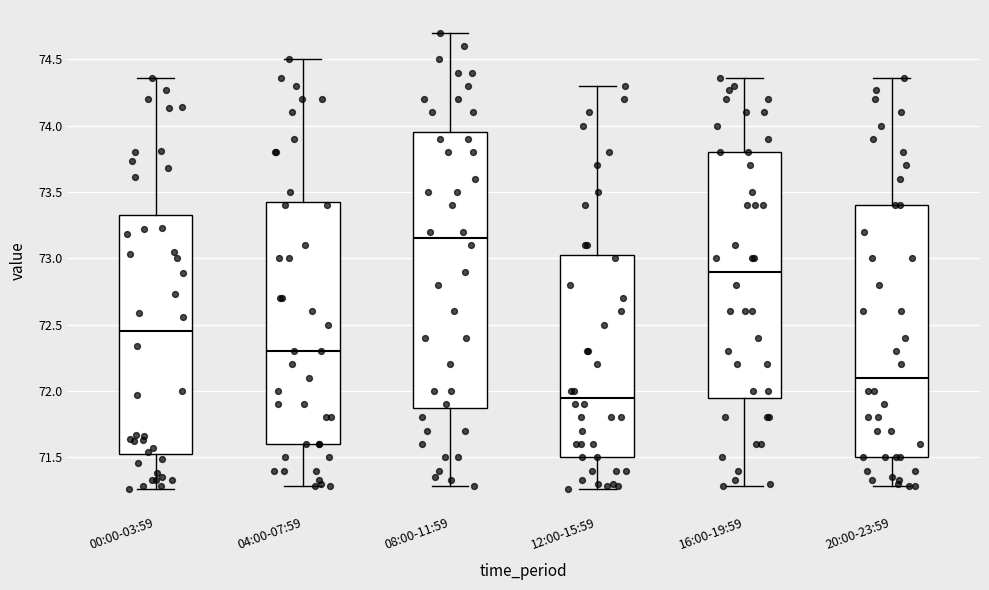

Where does the lower whisker of the box for 04:00-07:59 end on the y-axis? The values are not printed on the chart, so give them approximately, as read against the axis.

71.30